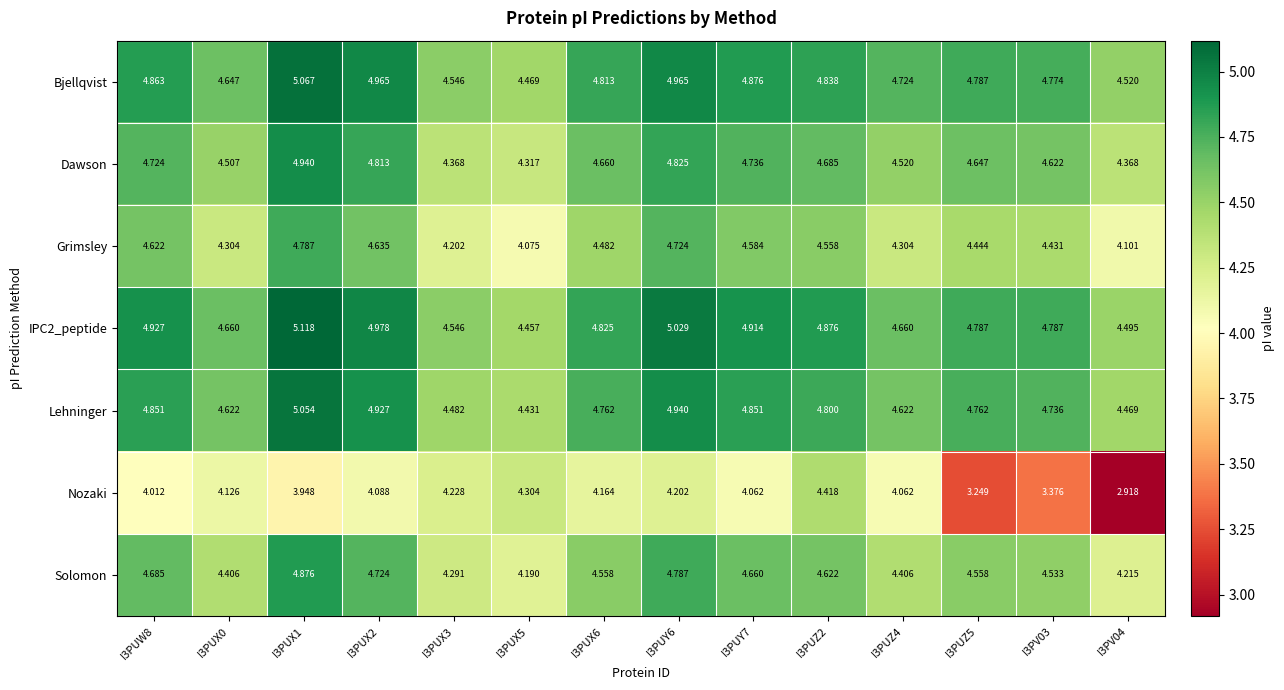

Which series has the largest total across all categories?

IPC2_peptide